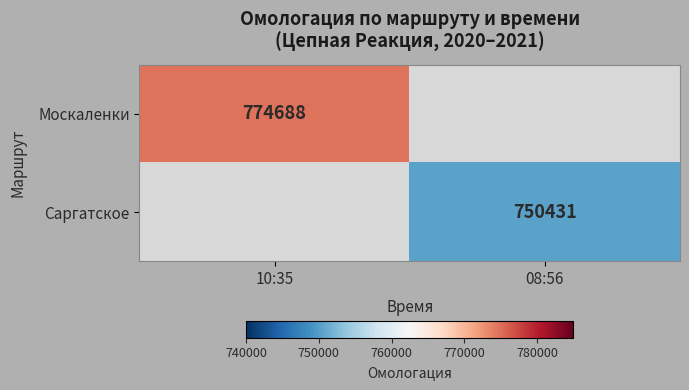

Is the value of Саргатское at 08:56 greater than the value of Москаленки at 10:35?

No